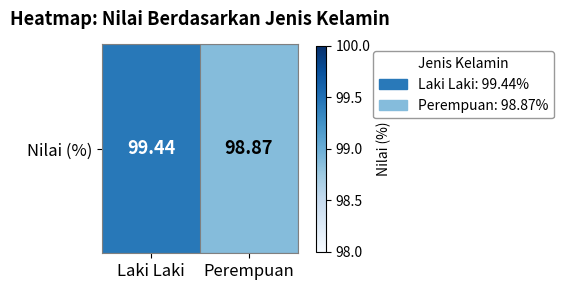

Reading left to right, transcribe all the data shown in this chart.

99.4	98.9